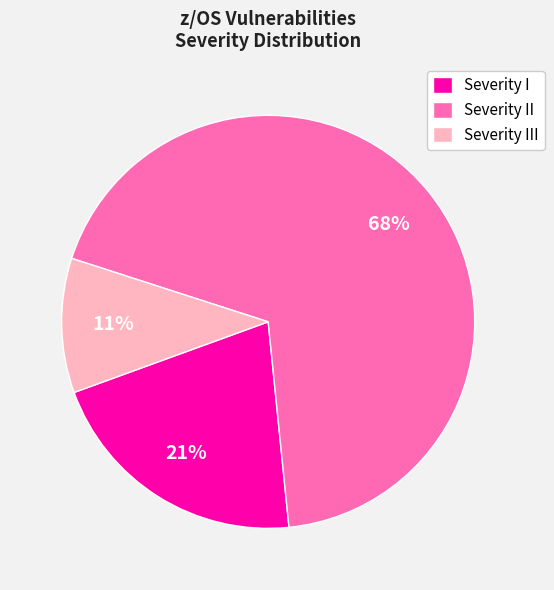

True or false: Severity II accounts for 68% of the total.

True